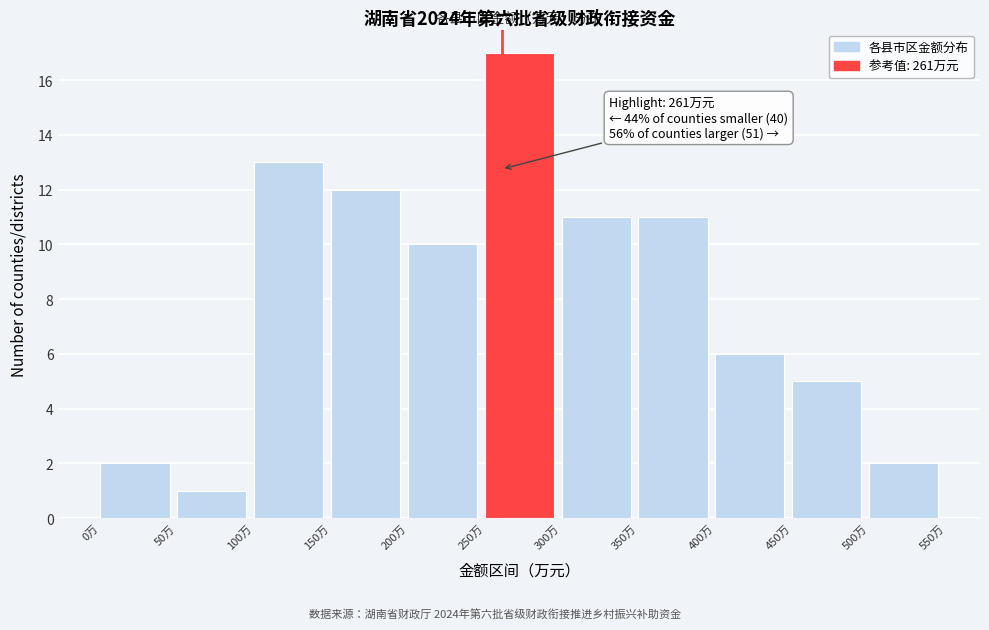

Over which range of the x-axis is the bar tallest?

250 to 300